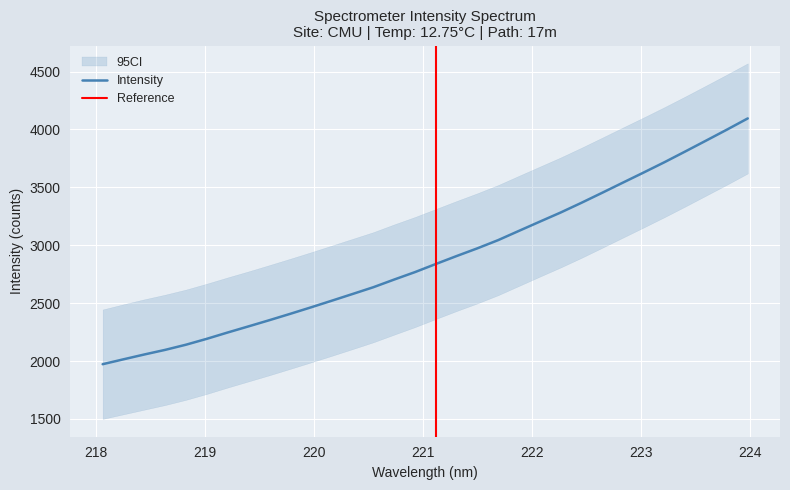

What is the highest value of the Intensity series?

4095.2